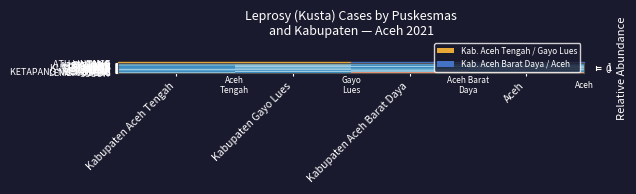

Reading left to right, transcribe all the data shown in this chart.

LINGE: Kabupaten Aceh Tengah=-0.0	Kabupaten Gayo Lues=0.1	Kabupaten Aceh Barat Daya=0.1	Aceh=0.0
ATU LINTANG: Kabupaten Aceh Tengah=-0.1	Kabupaten Gayo Lues=-0.1	Kabupaten Aceh Barat Daya=-0.1	Aceh=0.1
JAGONG: Kabupaten Aceh Tengah=0.0	Kabupaten Gayo Lues=0.1	Kabupaten Aceh Barat Daya=-0.1	Aceh=0.1
BINTANG: Kabupaten Aceh Tengah=1.1	Kabupaten Gayo Lues=-0.1	Kabupaten Aceh Barat Daya=-0.1	Aceh=0.9
LUT TAWAR: Kabupaten Aceh Tengah=-0.1	Kabupaten Gayo Lues=0.0	Kabupaten Aceh Barat Daya=-0.0	Aceh=-0.1
KEBAYAKAN: Kabupaten Aceh Tengah=0.0	Kabupaten Gayo Lues=-0.1	Kabupaten Aceh Barat Daya=-0.1	Aceh=-0.0
PEGASING: Kabupaten Aceh Tengah=-0.0	Kabupaten Gayo Lues=0.1	Kabupaten Aceh Barat Daya=-0.1	Aceh=0.0
BIES: Kabupaten Aceh Tengah=0.0	Kabupaten Gayo Lues=-0.1	Kabupaten Aceh Barat Daya=0.0	Aceh=-0.1
BEBESEN: Kabupaten Aceh Tengah=-0.1	Kabupaten Gayo Lues=0.1	Kabupaten Aceh Barat Daya=0.1	Aceh=0.1
KUTE PANANG: Kabupaten Aceh Tengah=-0.1	Kabupaten Gayo Lues=-0.1	Kabupaten Aceh Barat Daya=0.1	Aceh=-0.0
SILIH NARA: Kabupaten Aceh Tengah=-0.1	Kabupaten Gayo Lues=-0.0	Kabupaten Aceh Barat Daya=-0.1	Aceh=0.1
KETOL: Kabupaten Aceh Tengah=-0.1	Kabupaten Gayo Lues=0.0	Kabupaten Aceh Barat Daya=-0.1	Aceh=0.0
CELALA: Kabupaten Aceh Tengah=0.0	Kabupaten Gayo Lues=-0.1	Kabupaten Aceh Barat Daya=0.1	Aceh=0.1
RUSIP: Kabupaten Aceh Tengah=0.1	Kabupaten Gayo Lues=0.1	Kabupaten Aceh Barat Daya=0.0	Aceh=0.1
PAMAR: Kabupaten Aceh Tengah=-0.1	Kabupaten Gayo Lues=-0.1	Kabupaten Aceh Barat Daya=-0.1	Aceh=-0.1
KETAPANG NUSANTARA: Kabupaten Aceh Tengah=-0.0	Kabupaten Gayo Lues=-0.1	Kabupaten Aceh Barat Daya=0.1	Aceh=-0.0
KEKUYANG: Kabupaten Aceh Tengah=-0.1	Kabupaten Gayo Lues=0.0	Kabupaten Aceh Barat Daya=-0.1	Aceh=0.1
MANGGENG: Kabupaten Aceh Tengah=-0.1	Kabupaten Gayo Lues=0.1	Kabupaten Aceh Barat Daya=0.1	Aceh=-0.1
LEMBAH SABIL: Kabupaten Aceh Tengah=-0.1	Kabupaten Gayo Lues=0.1	Kabupaten Aceh Barat Daya=0.1	Aceh=0.1
SUSOH: Kabupaten Aceh Tengah=0.1	Kabupaten Gayo Lues=-0.1	Kabupaten Aceh Barat Daya=1.0	Aceh=0.9